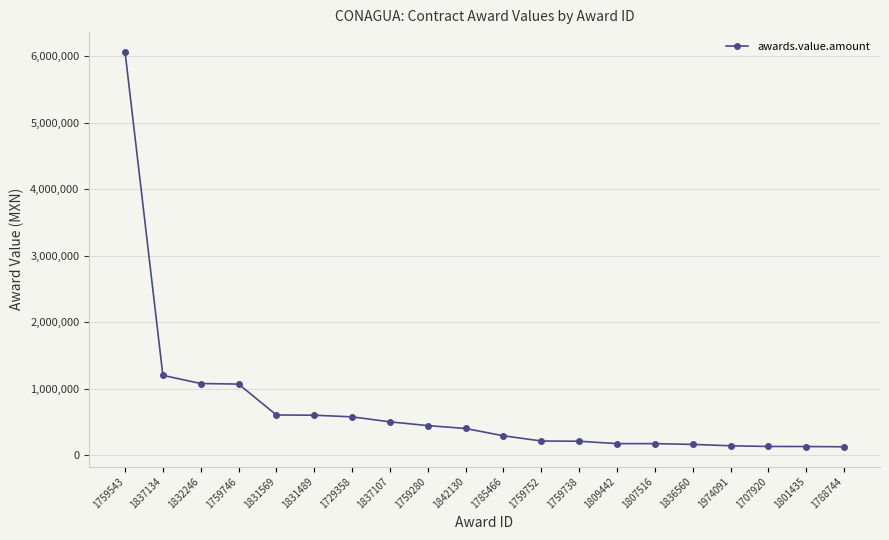

The chart shows a value of 211802.5 at 1759752. True or false?

True